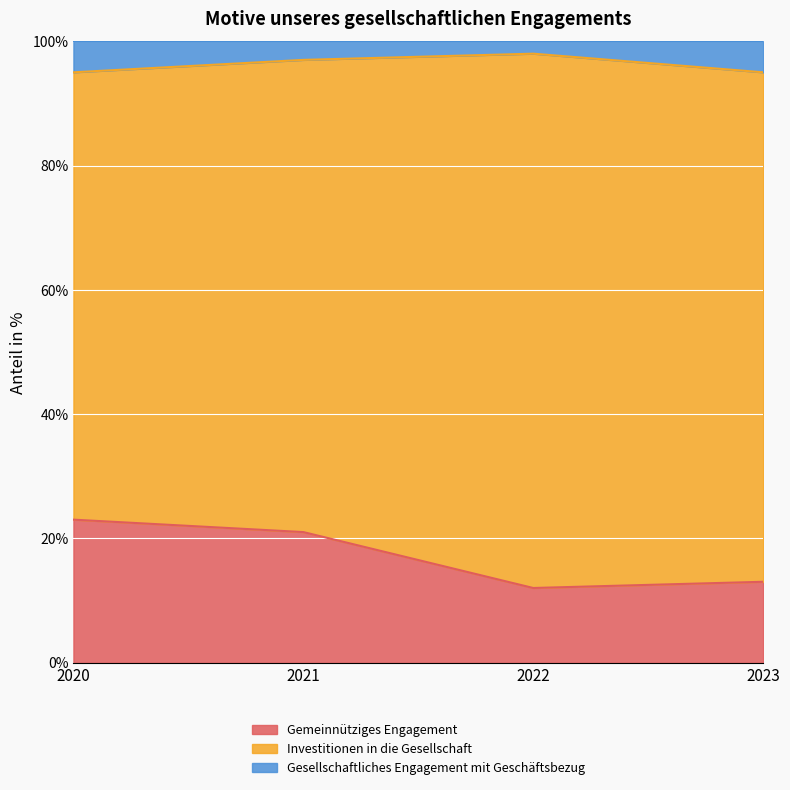

True or false: Gesellschaftliches Engagement mit Geschäftsbezug and Gemeinnütziges Engagement cross at least once.

False